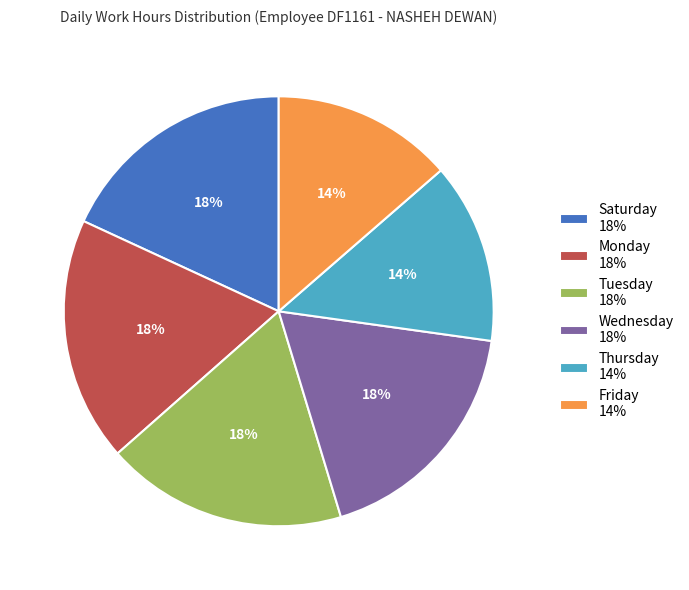

What percentage is the Friday 14% slice, to the nearest percent?

14%